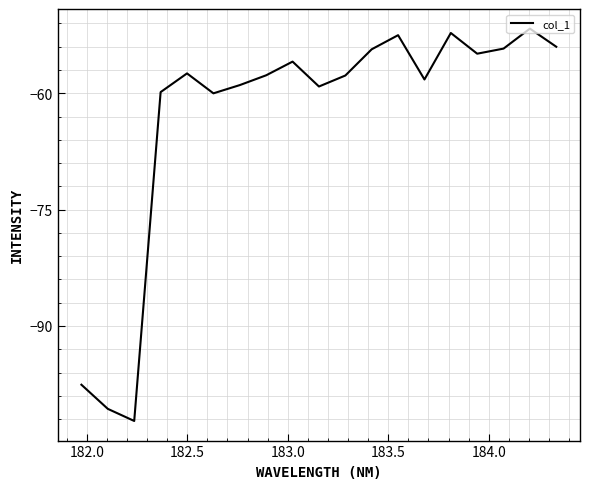

What is the maximum value shown in the chart?

-51.7